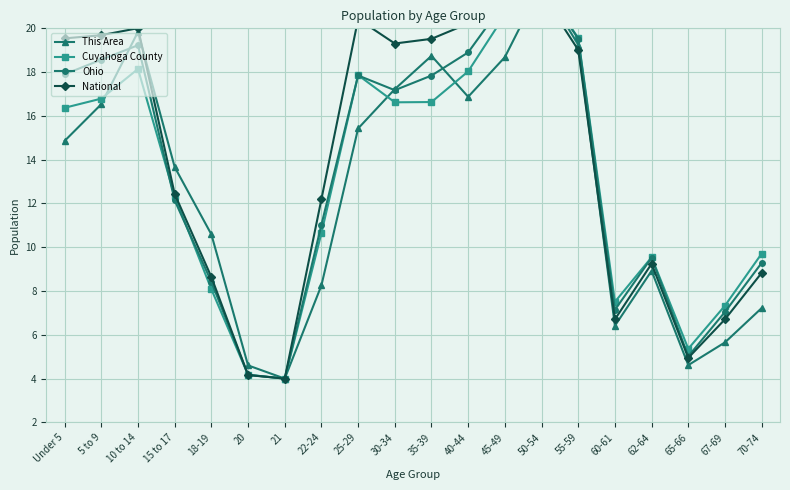

What is the label of the 17th point from the right?

15 to 17